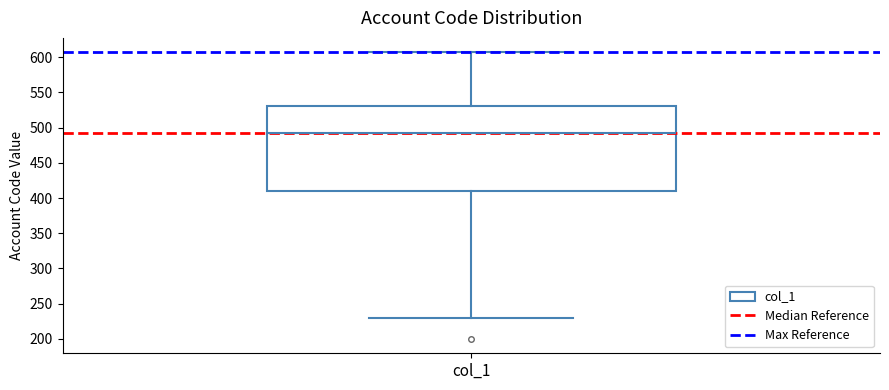

Transcribe this box plot: give where the median line is, the range the box spans, and where the two whiskers end, as read against the y-axis. The values are not printed on the chart, so give them approximately, as read against the axis.

median 490, box 410 to 530, whiskers 230 to 605